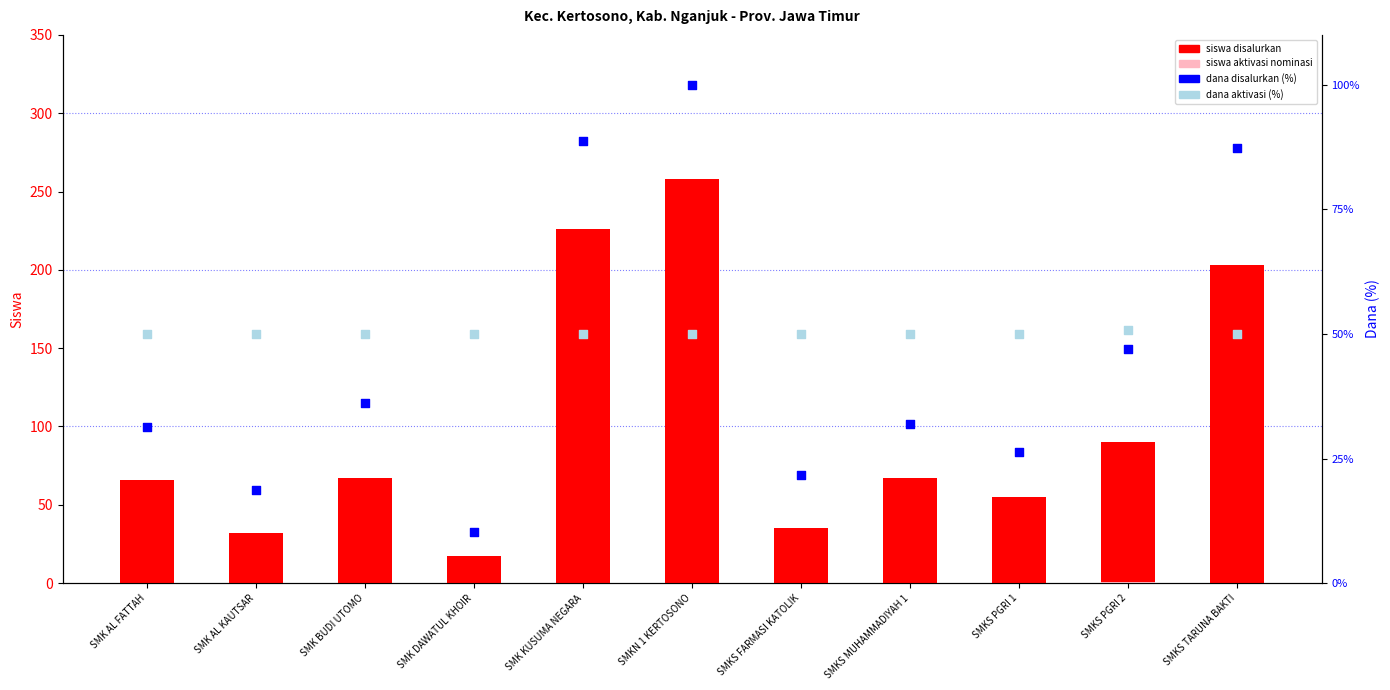

What are all the series names shown in the legend?

siswa disalurkan, siswa aktivasi nominasi, dana disalurkan (%), dana aktivasi (%)